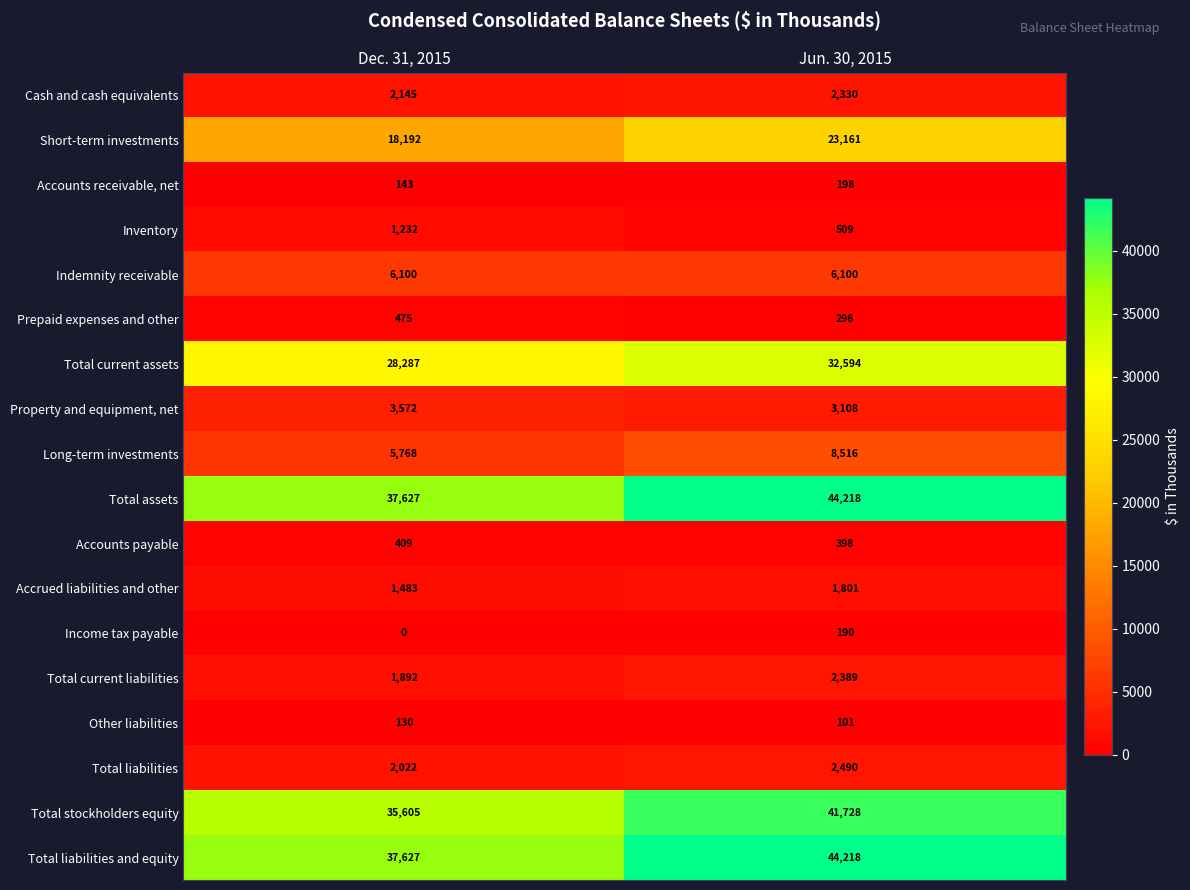

What is the spread (max minus min) of values at Dec. 31, 2015?

37627